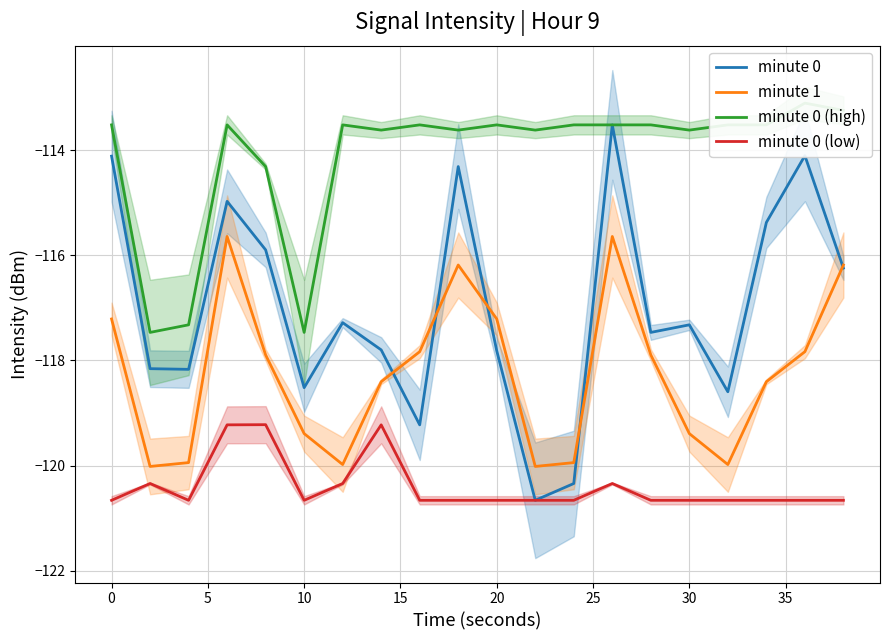

How many interior local valleys does the minute 0 (low) series have?

2